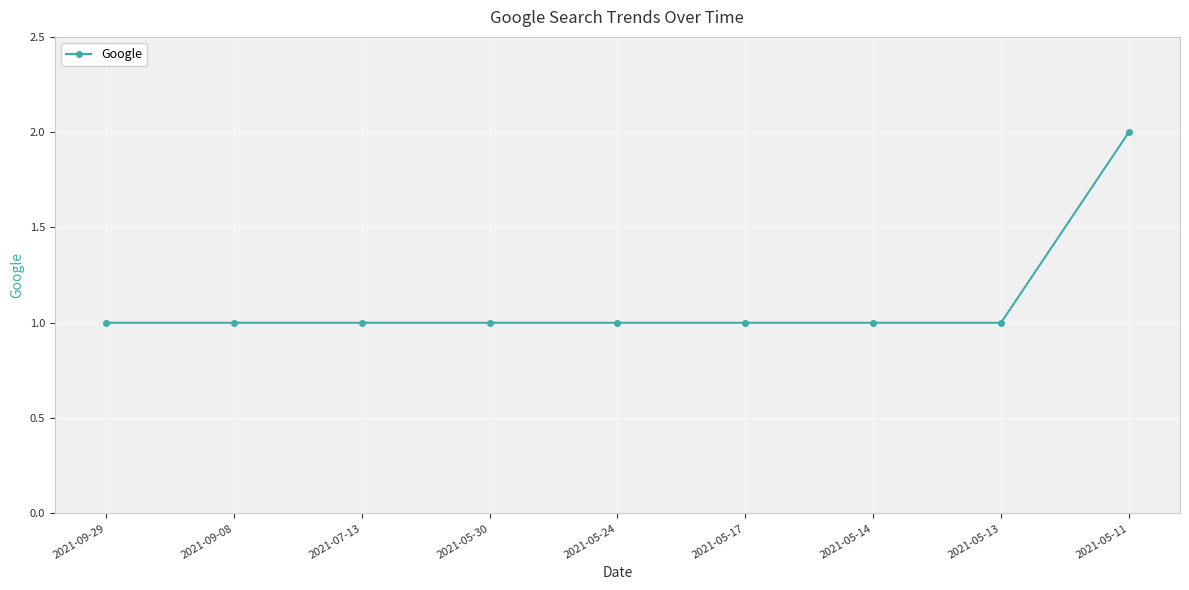

What is the sum of all values?

10